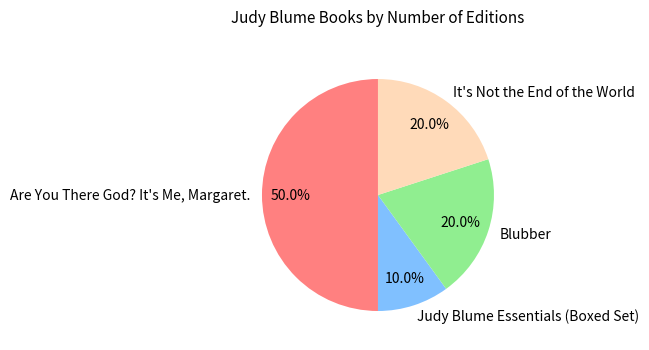

Does Blubber account for over 50% of the chart?

No